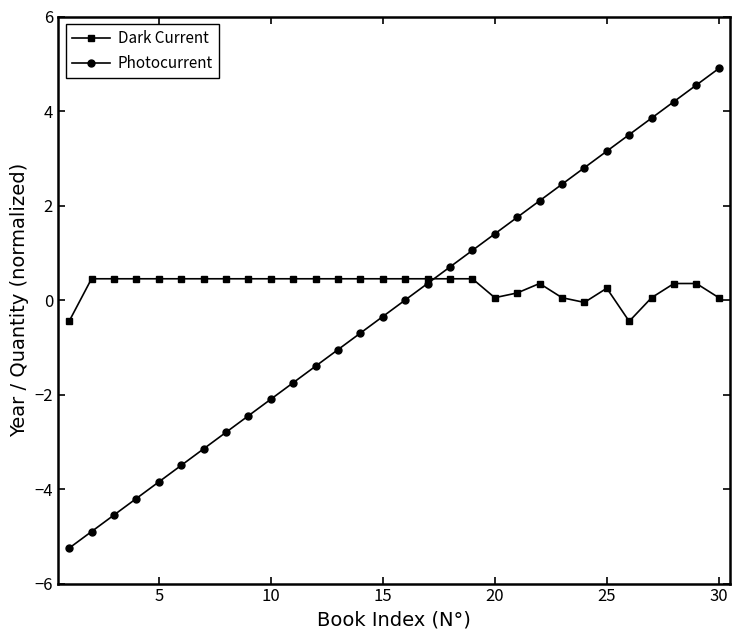

What is the sum of all Photocurrent values?

-5.2